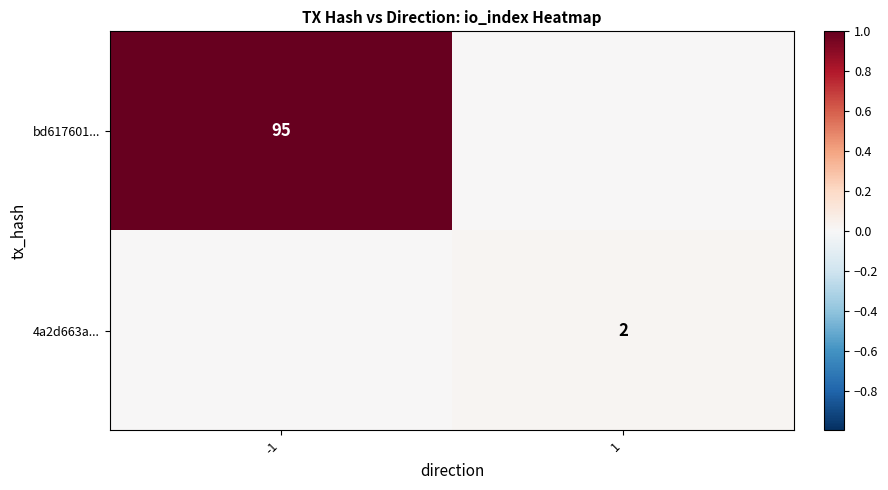

Is it true that 4a2d663a... equals 2 at 1?

True